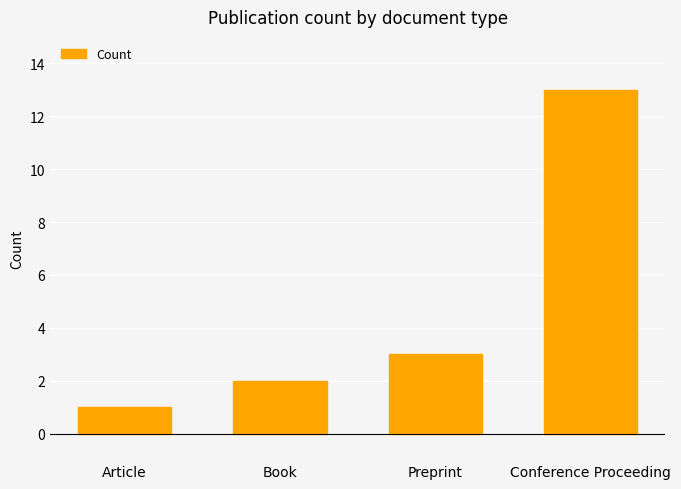

The chart shows a value of 18 at Conference Proceeding. True or false?

False